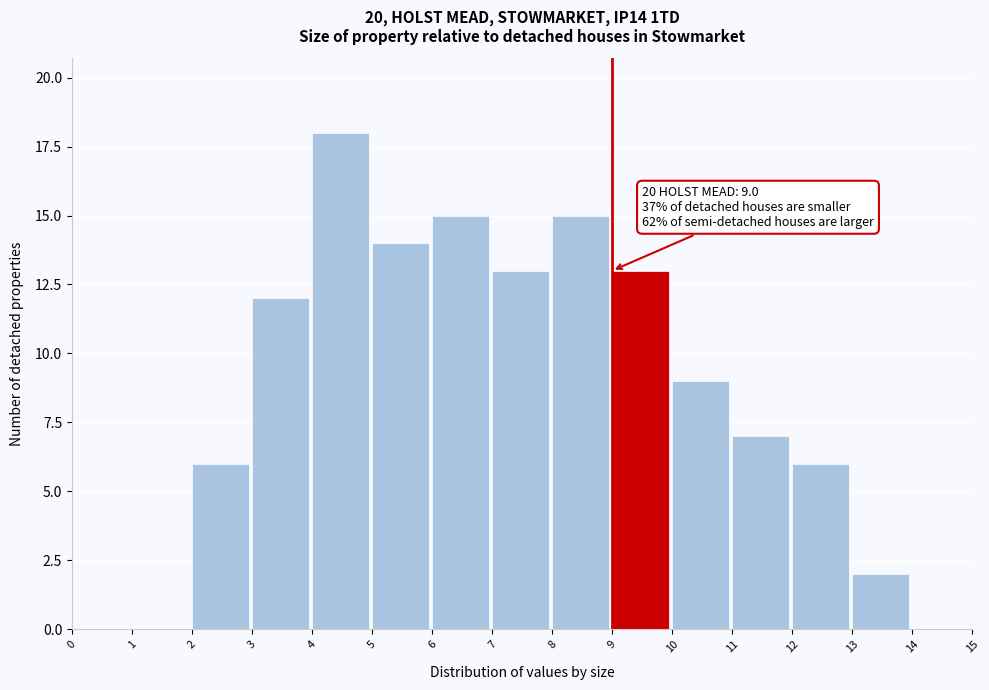

Over which range of the x-axis is the bar tallest?

4 to 5